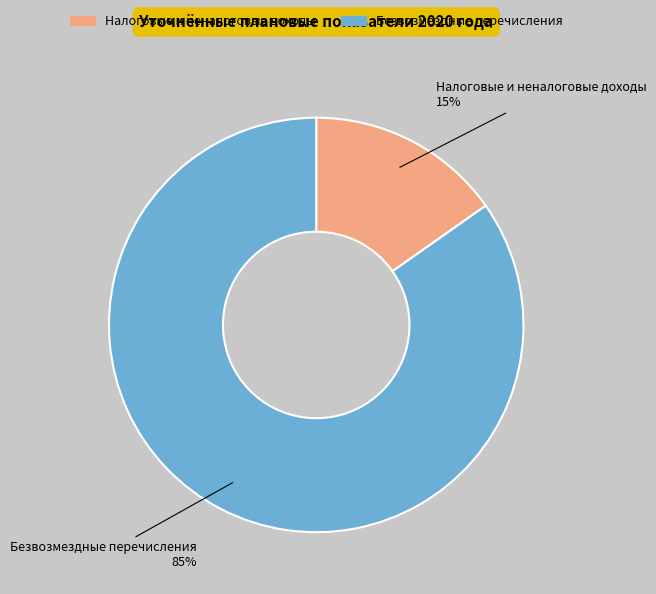

True or false: Налоговые и неналоговые доходы accounts for 26% of the total.

False